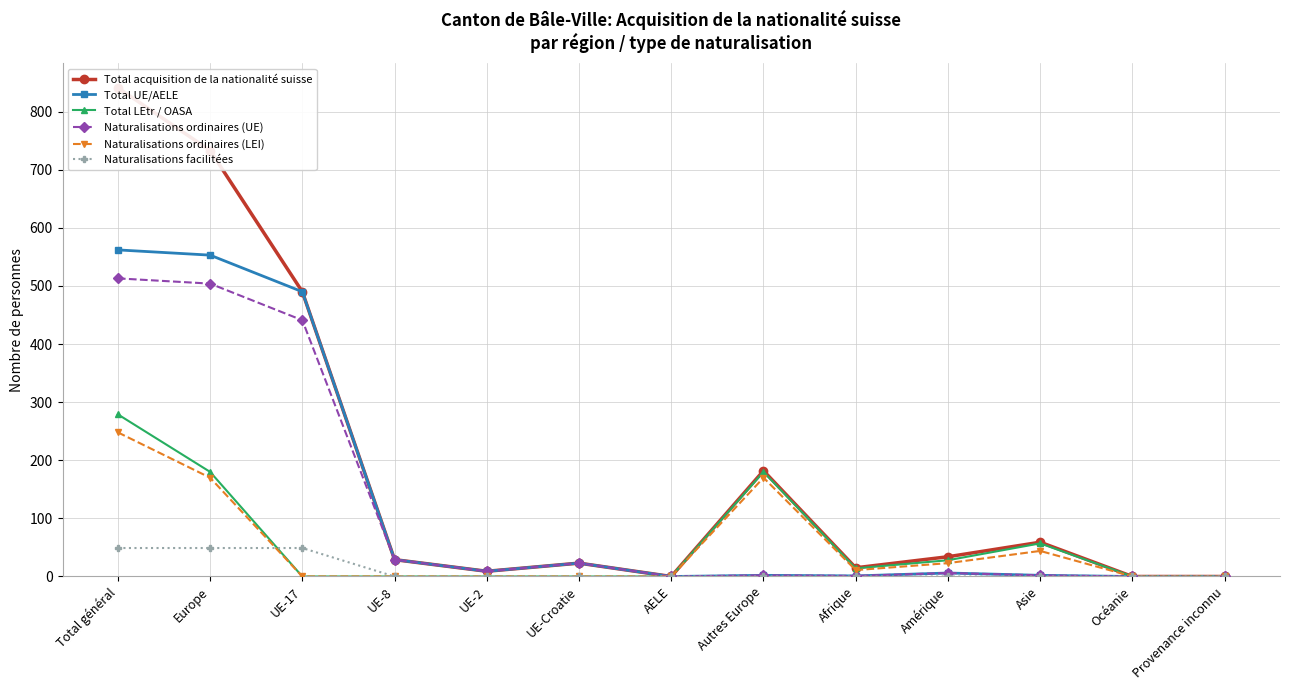

Reading left to right, list all the values displayed in this chart.

Total acquisition de la nationalité suisse: Total général=841	Europe=733	UE-17=490	UE-8=29	UE-2=9	UE-Croatie=23	AELE=0	Autres Europe=182	Afrique=15	Amérique=34	Asie=59	Océanie=0	Provenance inconnu=0
Total UE/AELE: Total général=562	Europe=553	UE-17=490	UE-8=29	UE-2=9	UE-Croatie=23	AELE=0	Autres Europe=2	Afrique=1	Amérique=6	Asie=2	Océanie=0	Provenance inconnu=0
Total LEtr / OASA: Total général=279	Europe=180	UE-17=0	UE-8=0	UE-2=0	UE-Croatie=0	AELE=0	Autres Europe=180	Afrique=14	Amérique=28	Asie=57	Océanie=0	Provenance inconnu=0
Naturalisations ordinaires (UE): Total général=513	Europe=504	UE-17=441	UE-8=29	UE-2=9	UE-Croatie=23	AELE=0	Autres Europe=2	Afrique=1	Amérique=6	Asie=2	Océanie=0	Provenance inconnu=0
Naturalisations ordinaires (LEI): Total général=248	Europe=170	UE-17=0	UE-8=0	UE-2=0	UE-Croatie=0	AELE=0	Autres Europe=170	Afrique=11	Amérique=23	Asie=44	Océanie=0	Provenance inconnu=0
Naturalisations facilitées: Total général=49	Europe=49	UE-17=49	UE-8=0	UE-2=0	UE-Croatie=0	AELE=0	Autres Europe=0	Afrique=0	Amérique=0	Asie=0	Océanie=0	Provenance inconnu=0